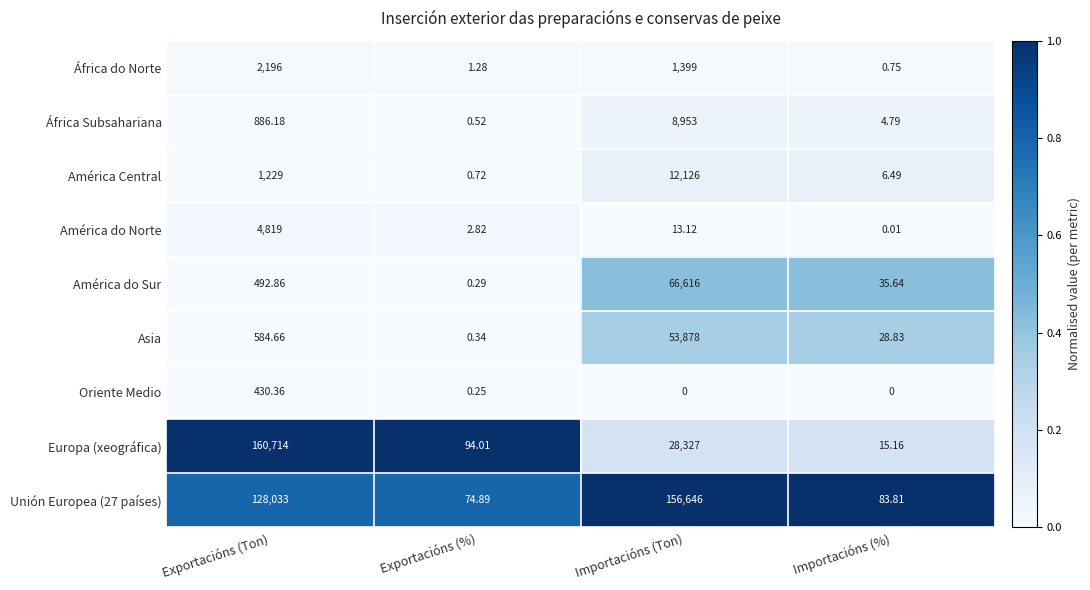

At which label does América do Norte reach its peak?

Exportacións (Ton)